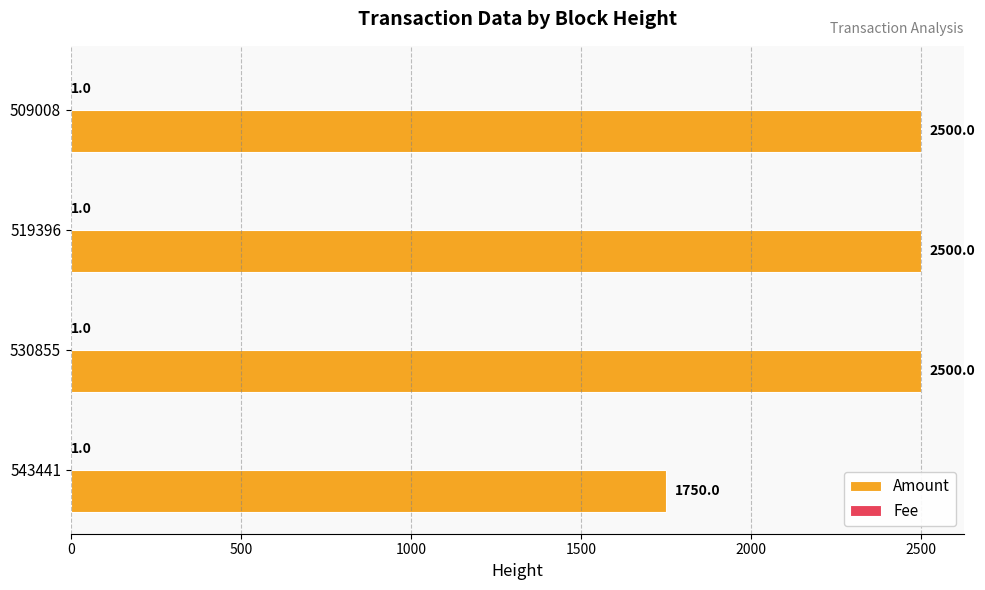

Between 543441 and 519396, which series saw the biggest shift?

Amount